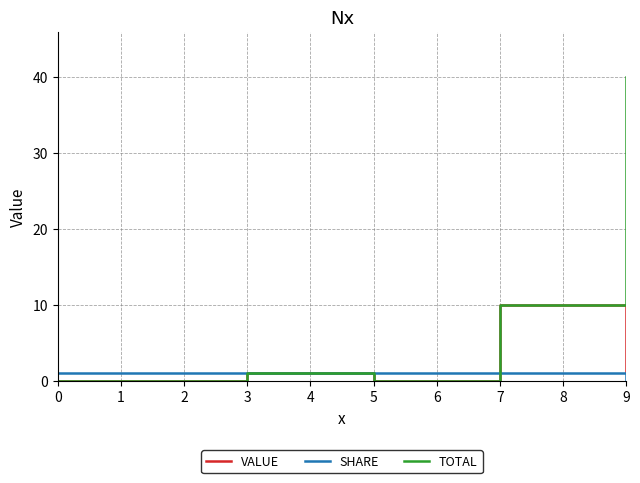

What is the difference between the highest and lowest values at 2?

1.0